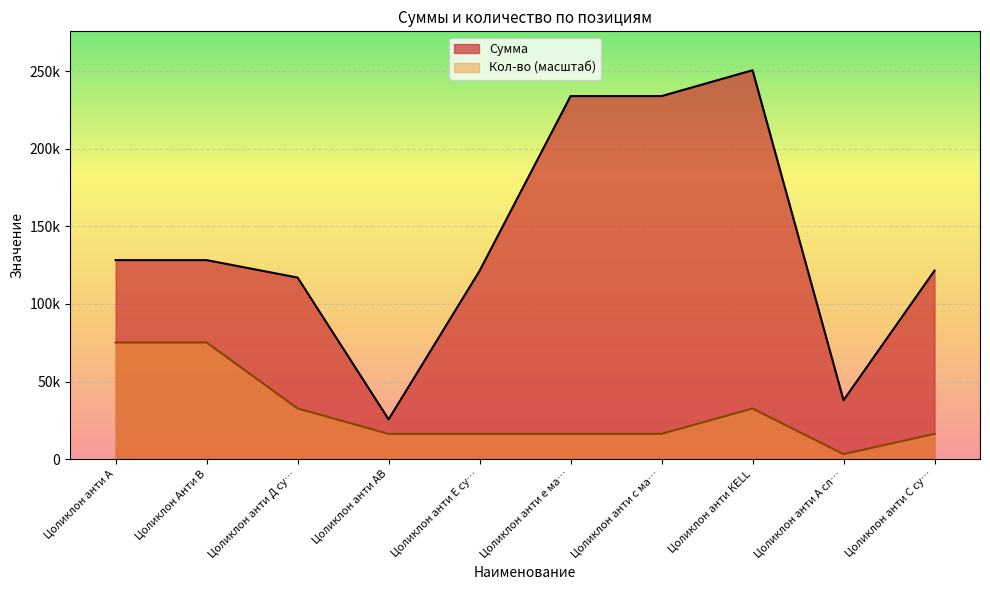

What is the greatest value displayed?

250500.0